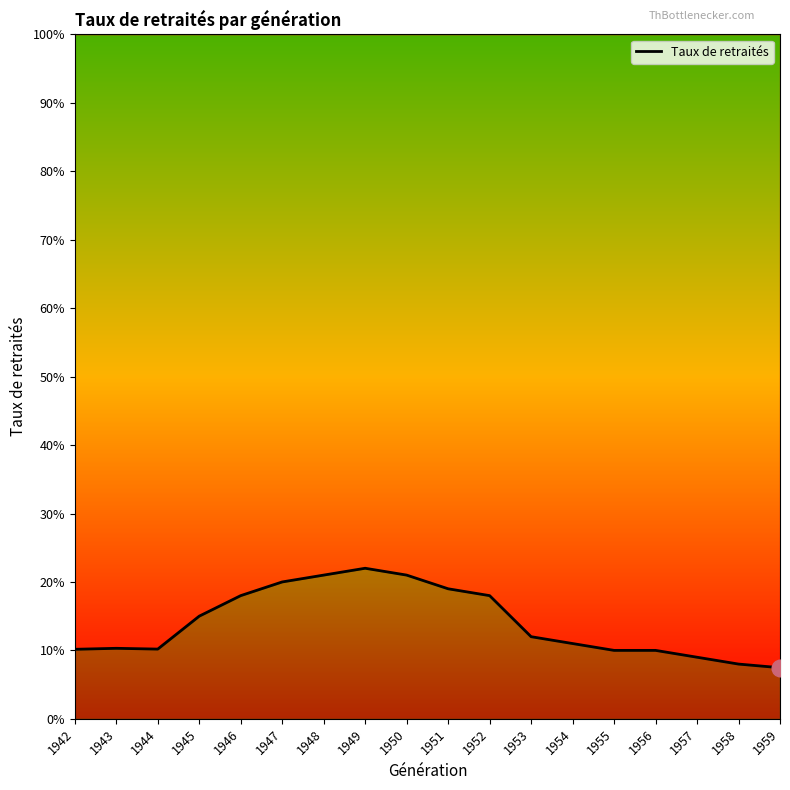

True or false: the data shows 0.1 at 1945.

True